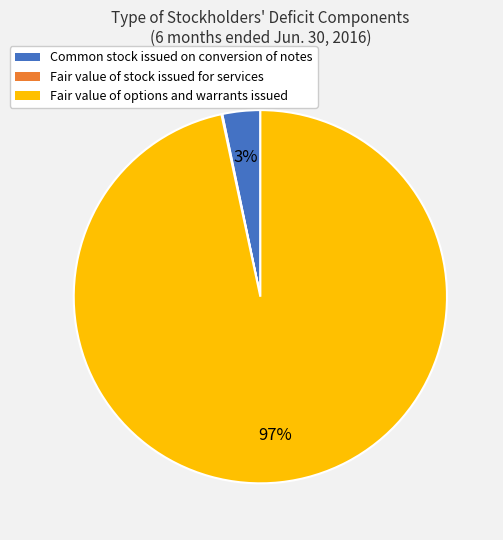

Which has a higher value, Fair value of options and warrants issued or Common stock issued on conversion of notes?

Fair value of options and warrants issued